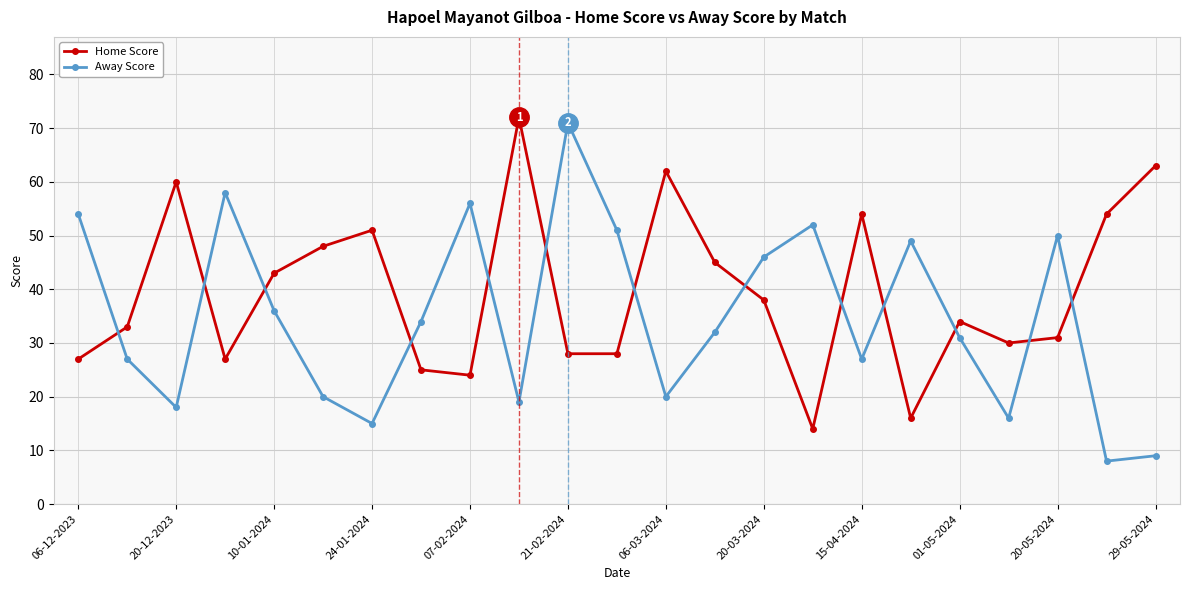

True or false: Away Score has more than 1 points higher than both neighbors.

True